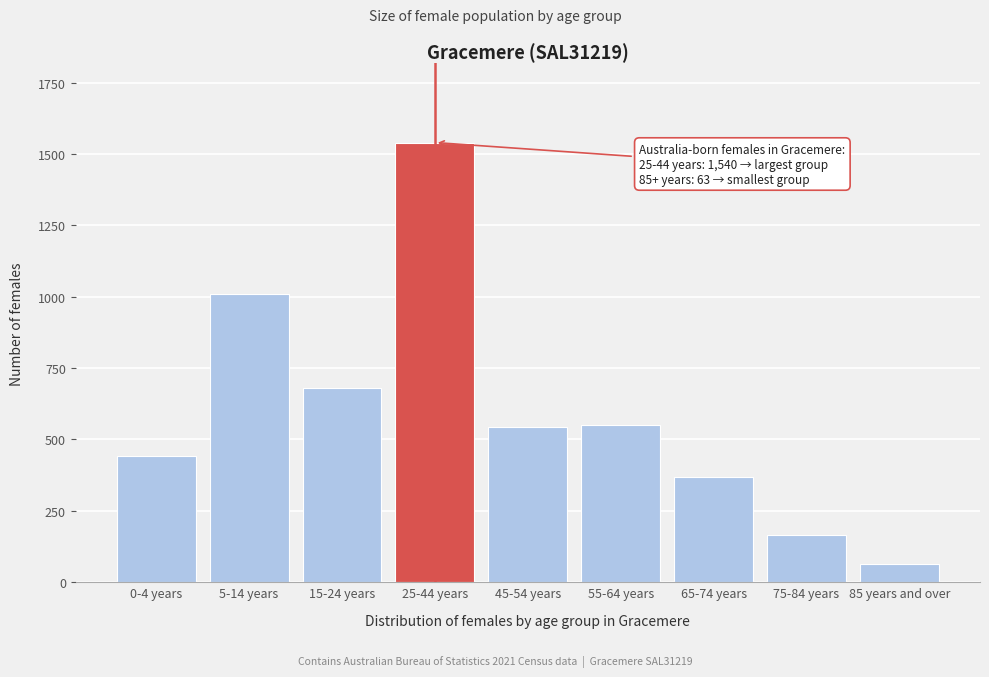

What is the smallest value displayed?

63